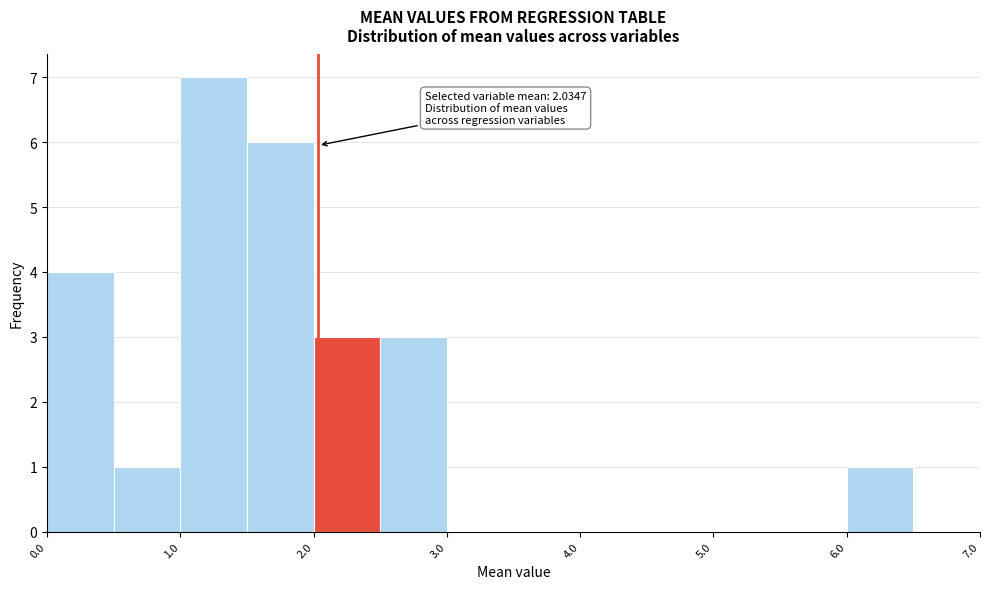

Over which range of the x-axis is the bar tallest?

1.0 to 1.5